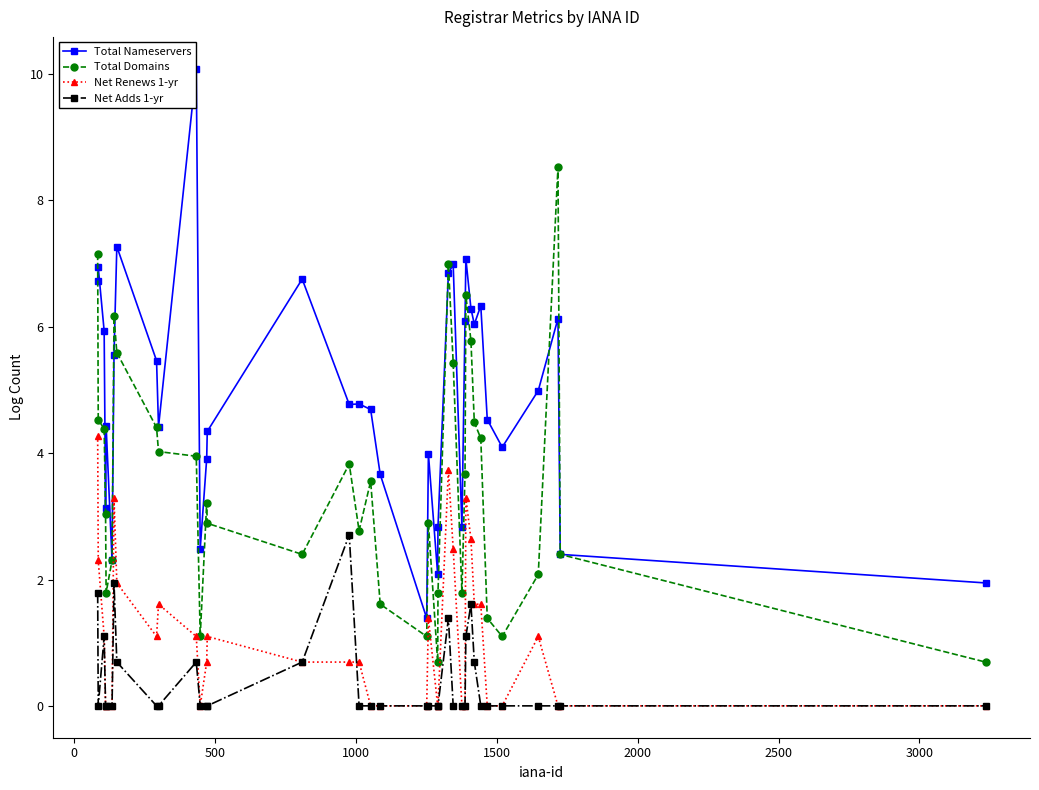

What is the lowest value of the Total Domains series?

0.7